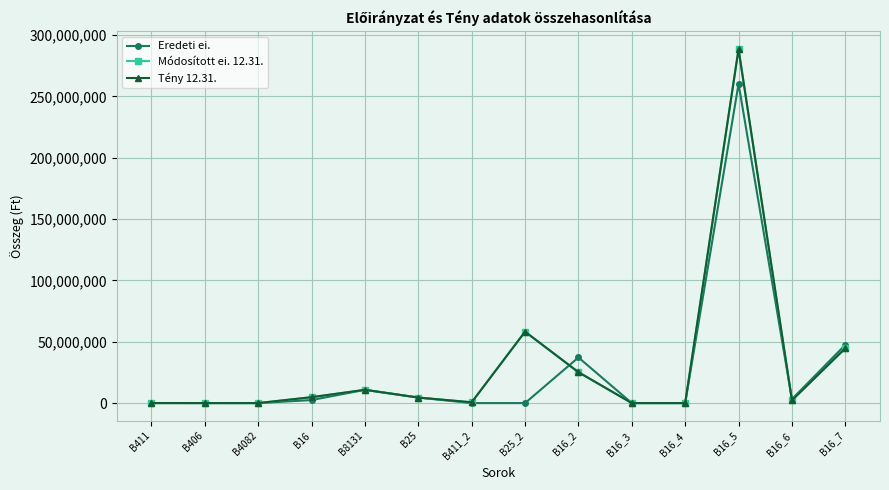

The value of Eredeti ei. at B16_2 is 37214812. True or false?

True